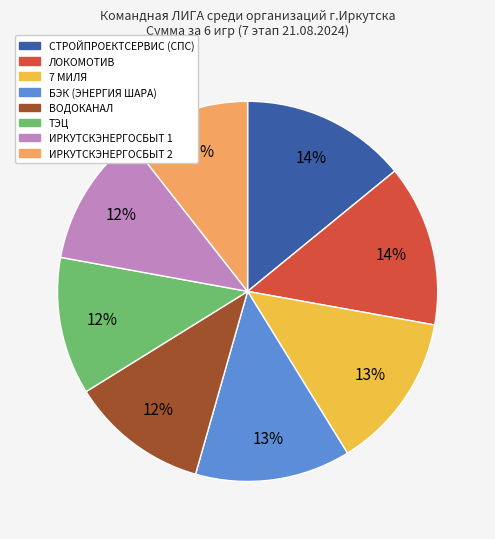

Do ВОДОКАНАЛ and 7 МИЛЯ together represent more than half of the pie?

No